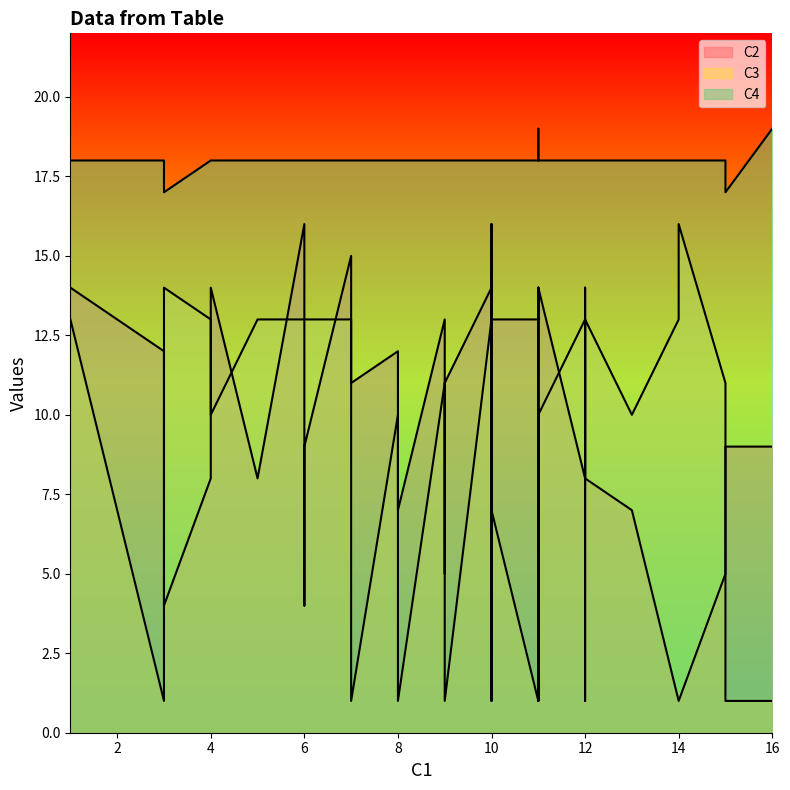

At which category does C3 reach its first local valley?

11